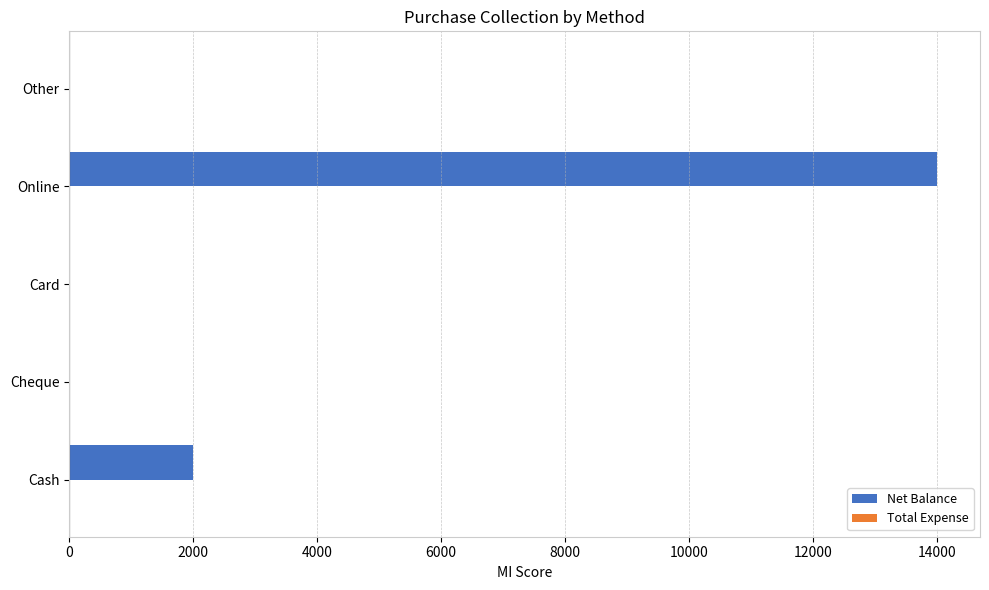

Is it true that the value at Cheque is -8947?

False